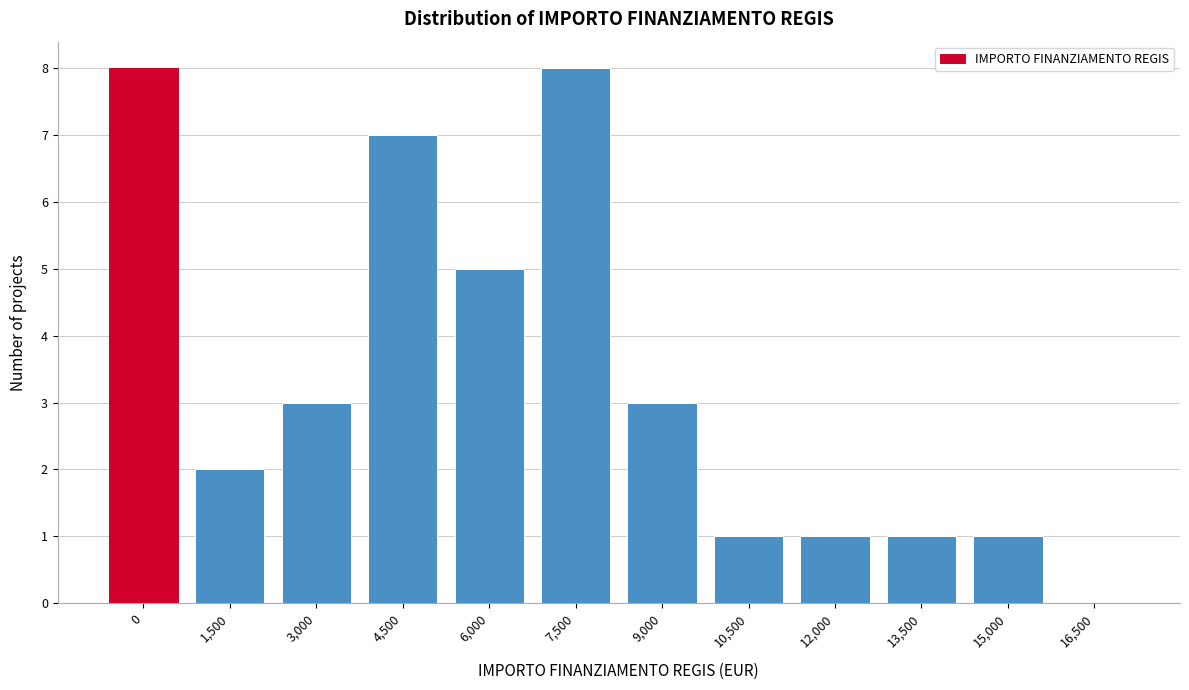

Reading left to right, list all the values displayed in this chart.

0=8	1,500=2	3,000=3	4,500=7	6,000=5	7,500=8	9,000=3	10,500=1	12,000=1	13,500=1	15,000=1	16,500=0